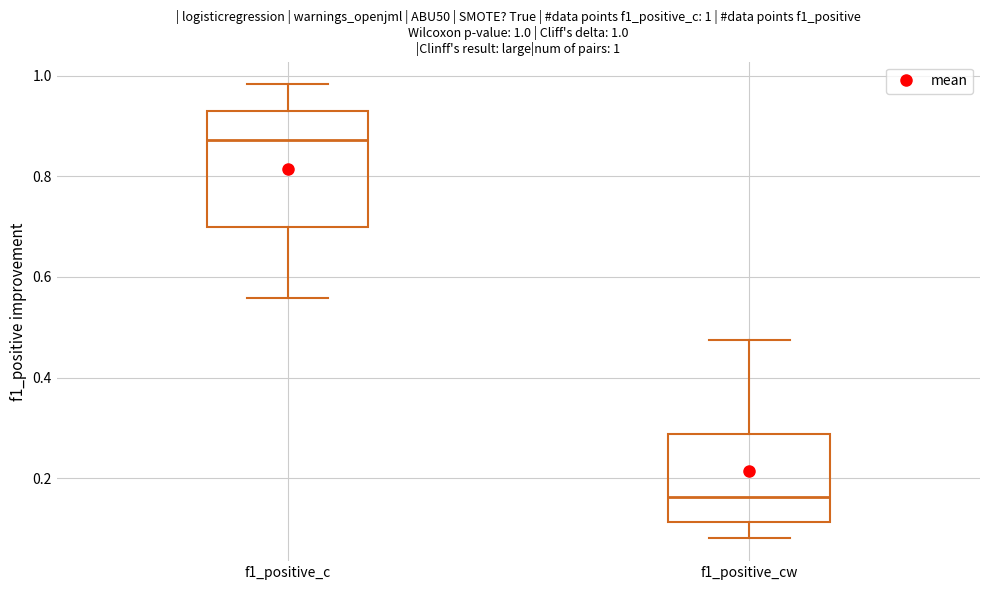

Comparing the boxes themselves (not the whiskers), which one is the tallest?

f1_positive_c